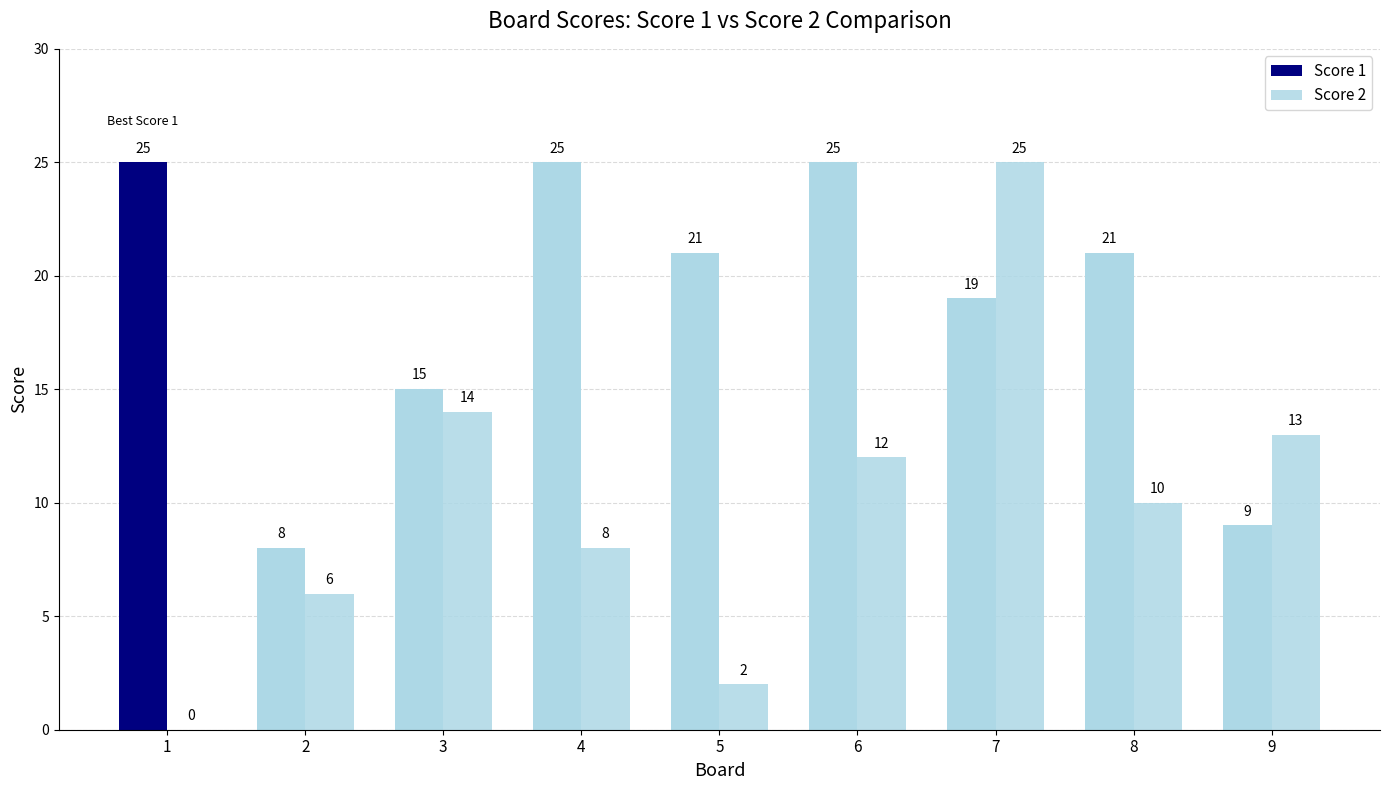

Count the number of data series in this chart.

2